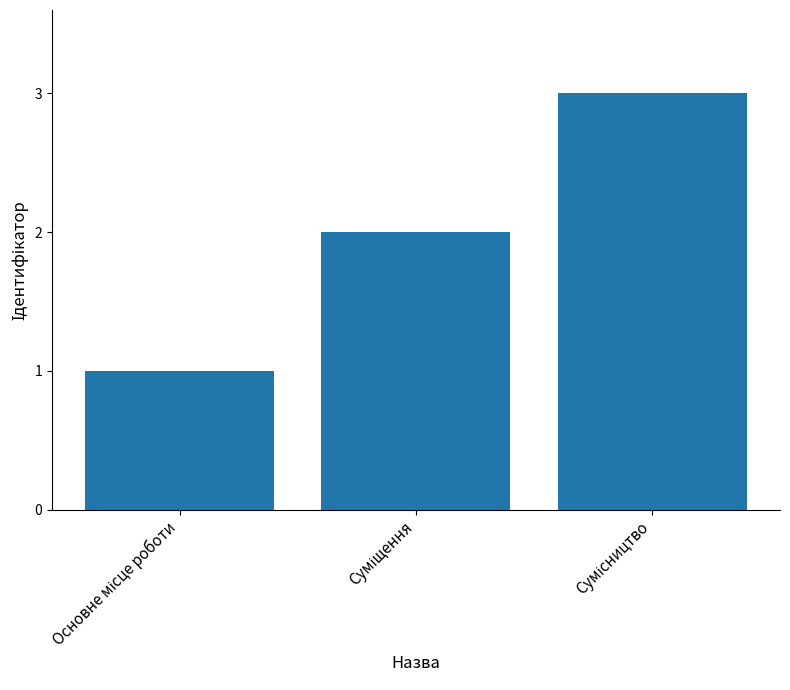

What is the sum of all values?

6